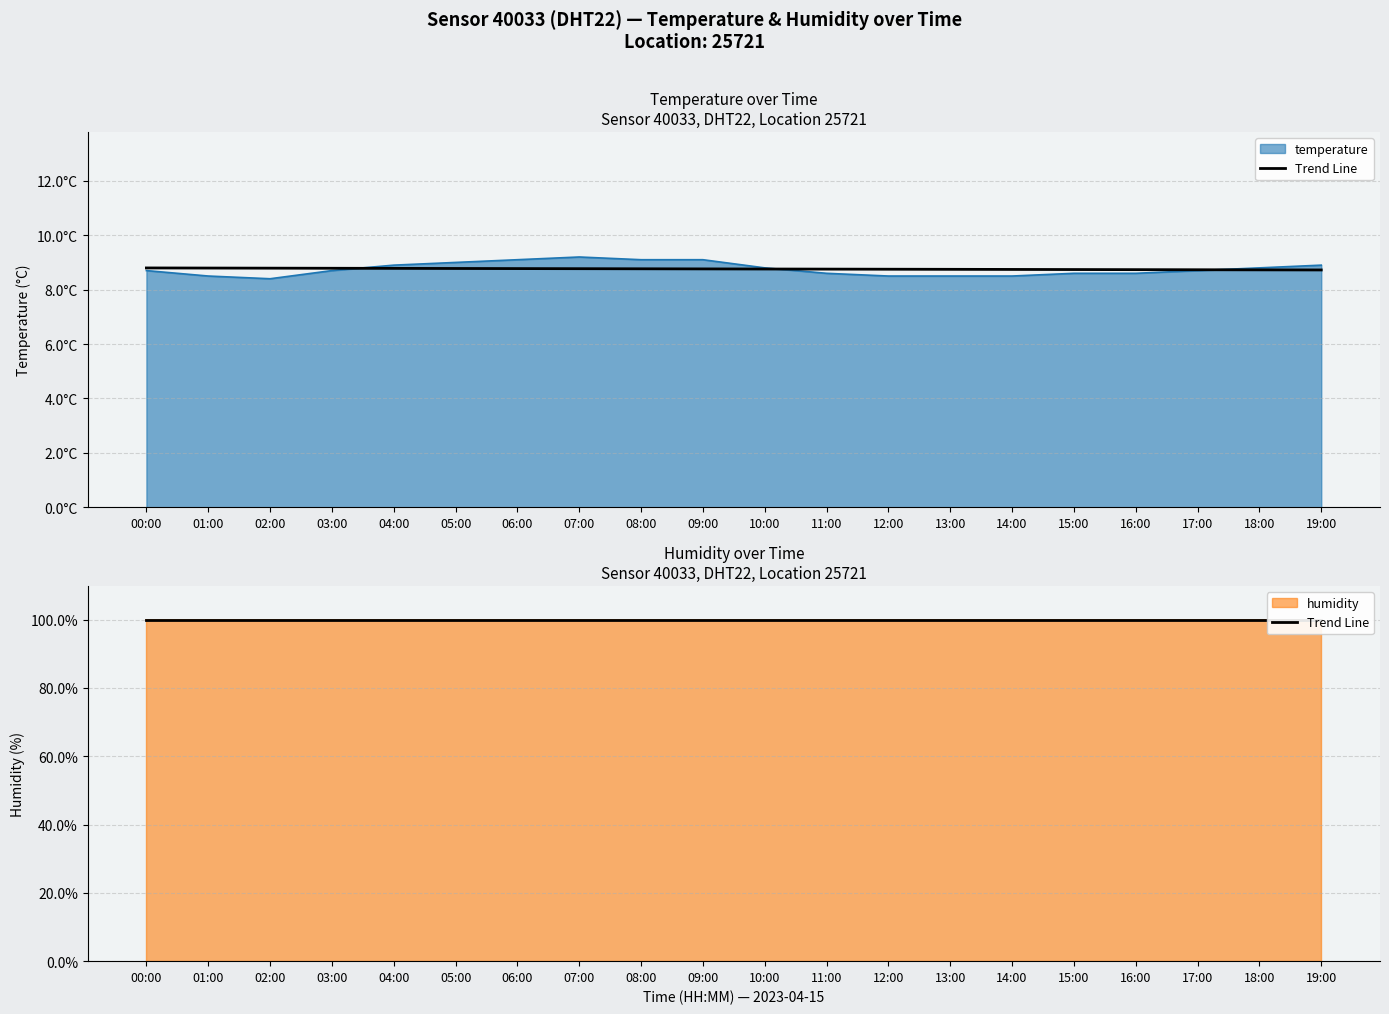

Does the chart have visible grid lines?

Yes